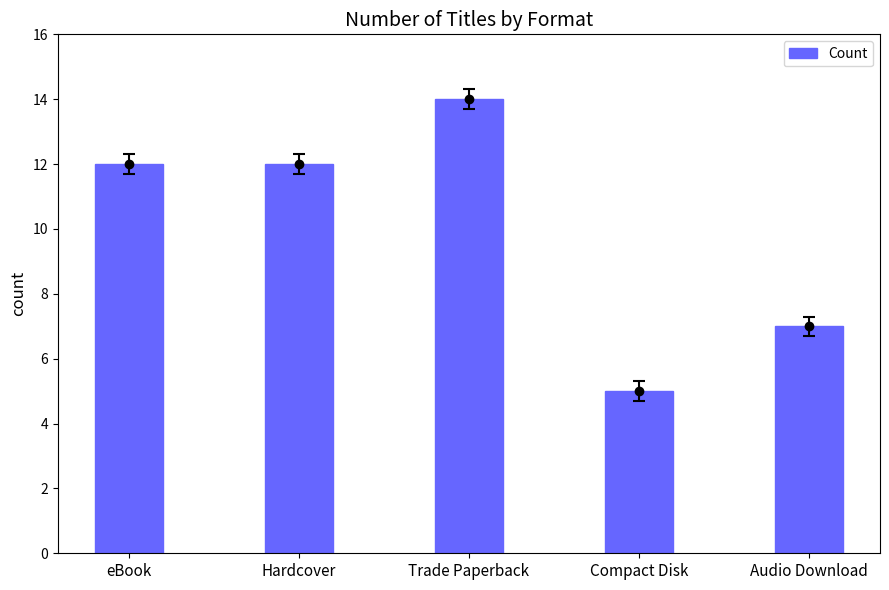

Are the bars grouped side by side (vs. stacked)?

No